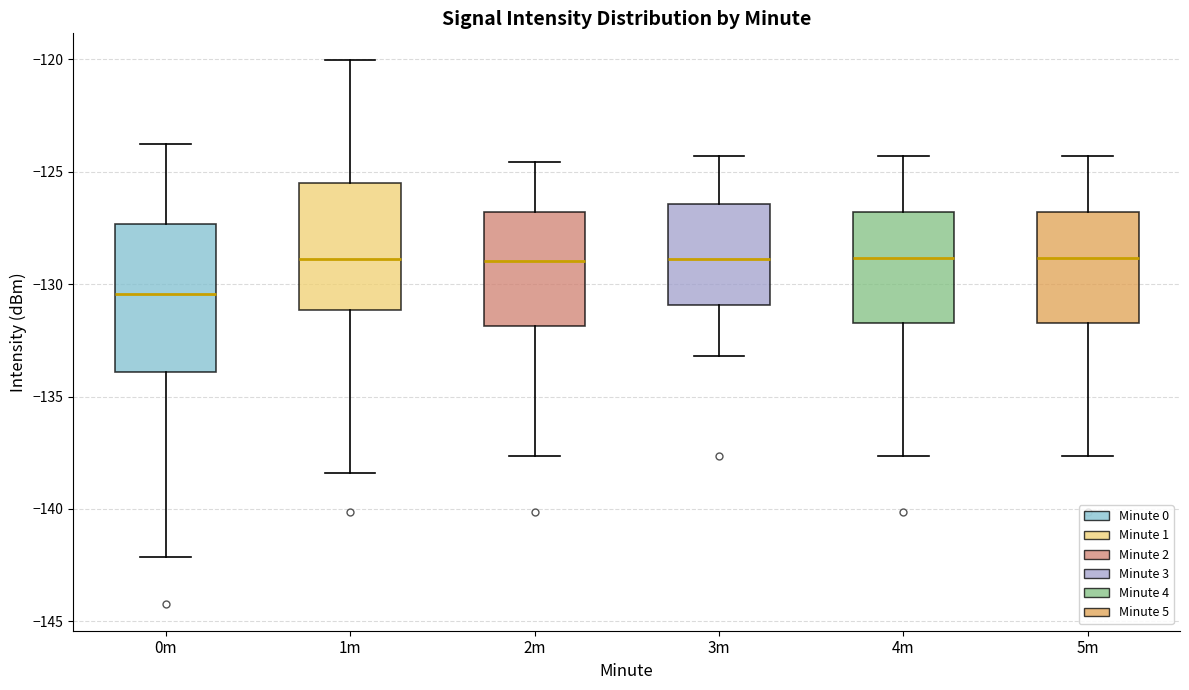

Reading left to right, read every box against the y-axis: the position of its median line, the range the box covers, and the ends of its whiskers. The values are not printed on the chart, so give them approximately, as read against the axis.

0m: median -130.5, box -134.0 to -127.5, whiskers -142.0 to -124.0
1m: median -129.0, box -131.0 to -125.5, whiskers -138.5 to -120.0
2m: median -129.0, box -132.0 to -127.0, whiskers -137.5 to -124.5
3m: median -129.0, box -131.0 to -126.5, whiskers -133.0 to -124.5
4m: median -129.0, box -131.5 to -127.0, whiskers -137.5 to -124.5
5m: median -129.0, box -131.5 to -127.0, whiskers -137.5 to -124.5